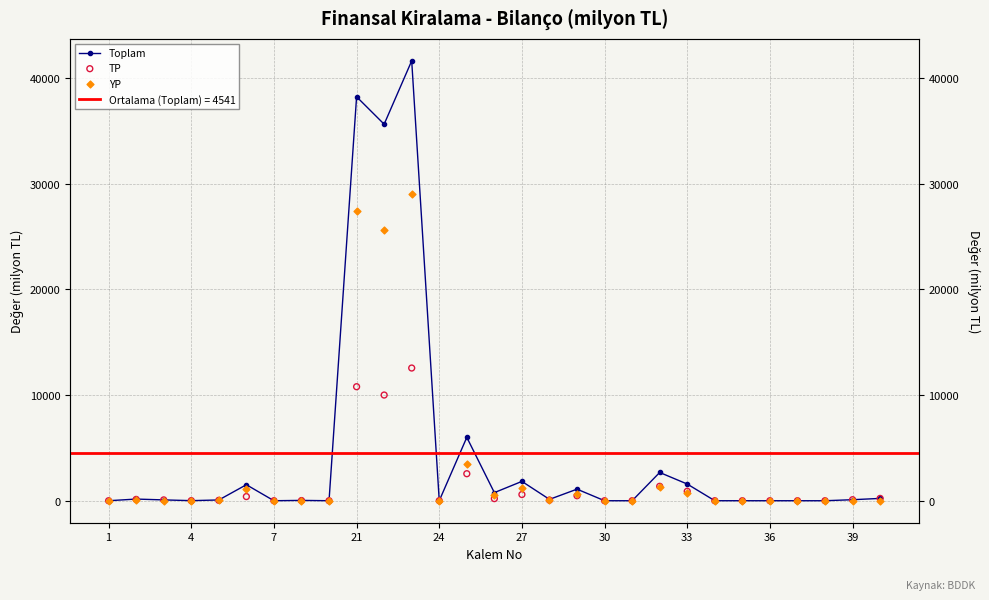

Which series has the widest spread of Y values?

Toplam